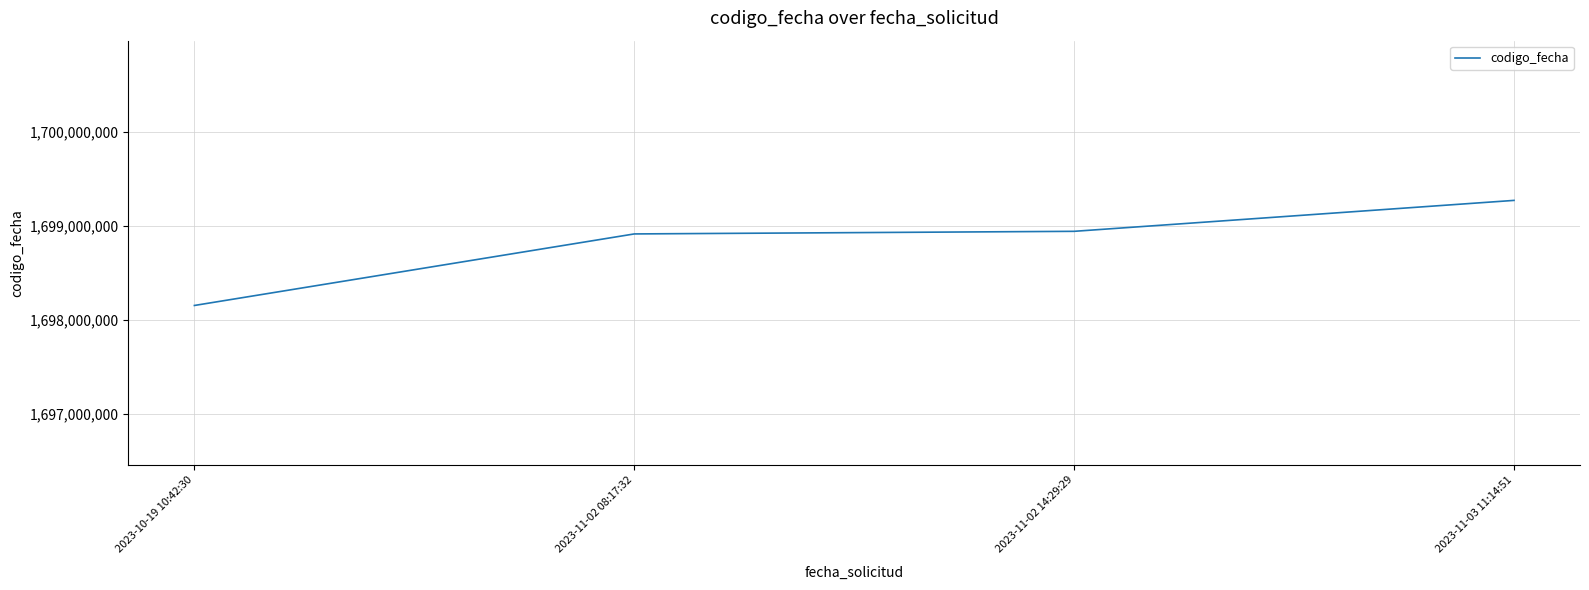

How many lines are shown in the chart?

1